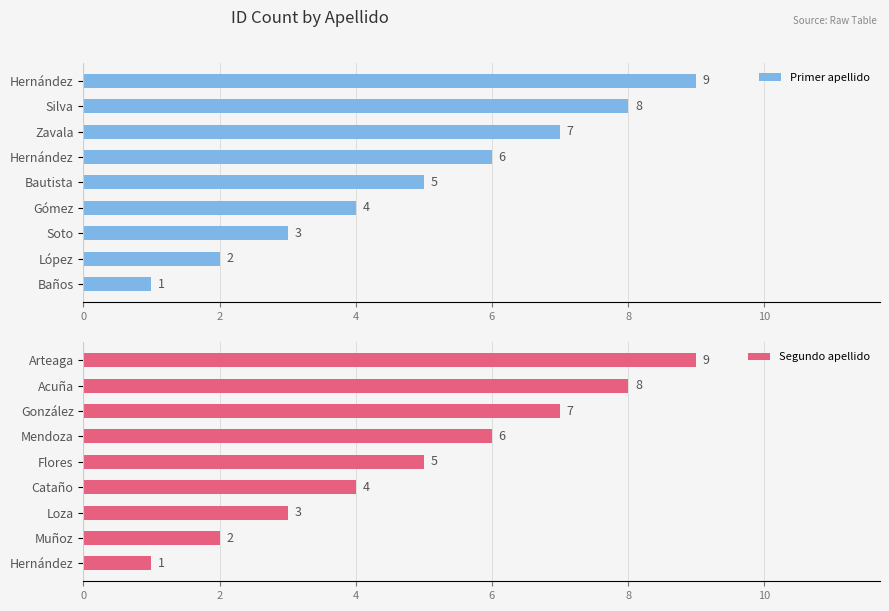

Which series has the largest total across all categories?

Primer apellido